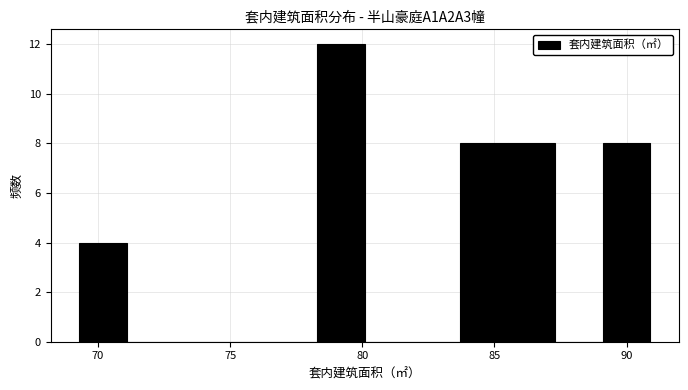

Read against the x-axis, roughly where is the centre of the tallest bar?

79.0